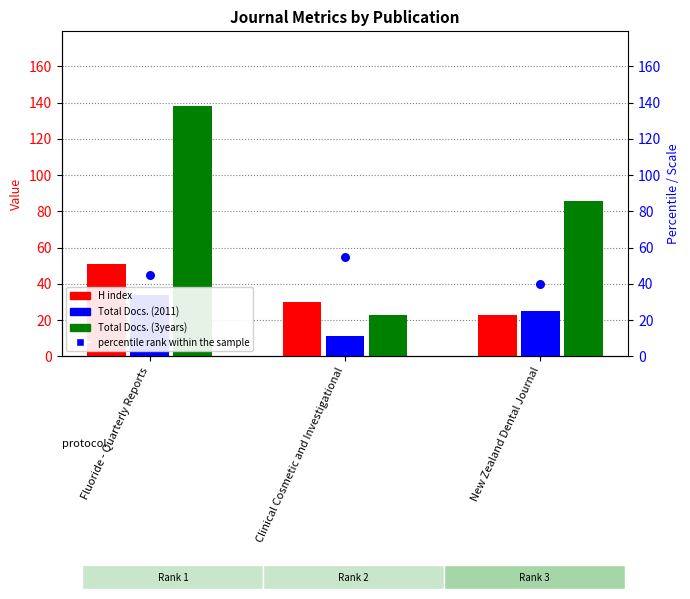

What are all the series names shown in the legend?

H index, Total Docs. (2011), Total Docs. (3years), percentile rank within the sample